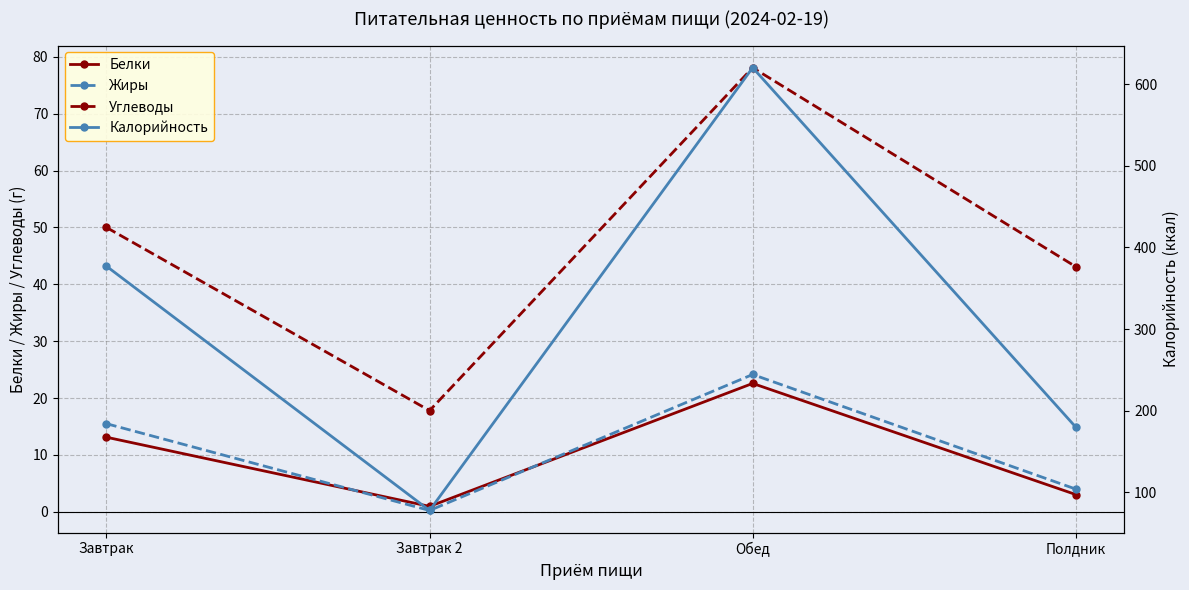

Is it true that Калорийность equals 1036.4 at Обед?

False